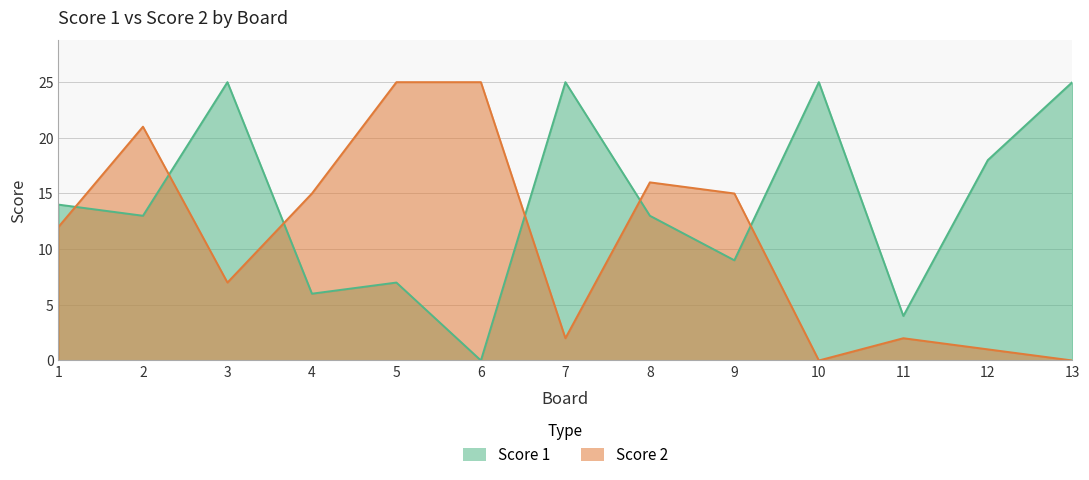

Where does the Score 1 series first go above 13?

1